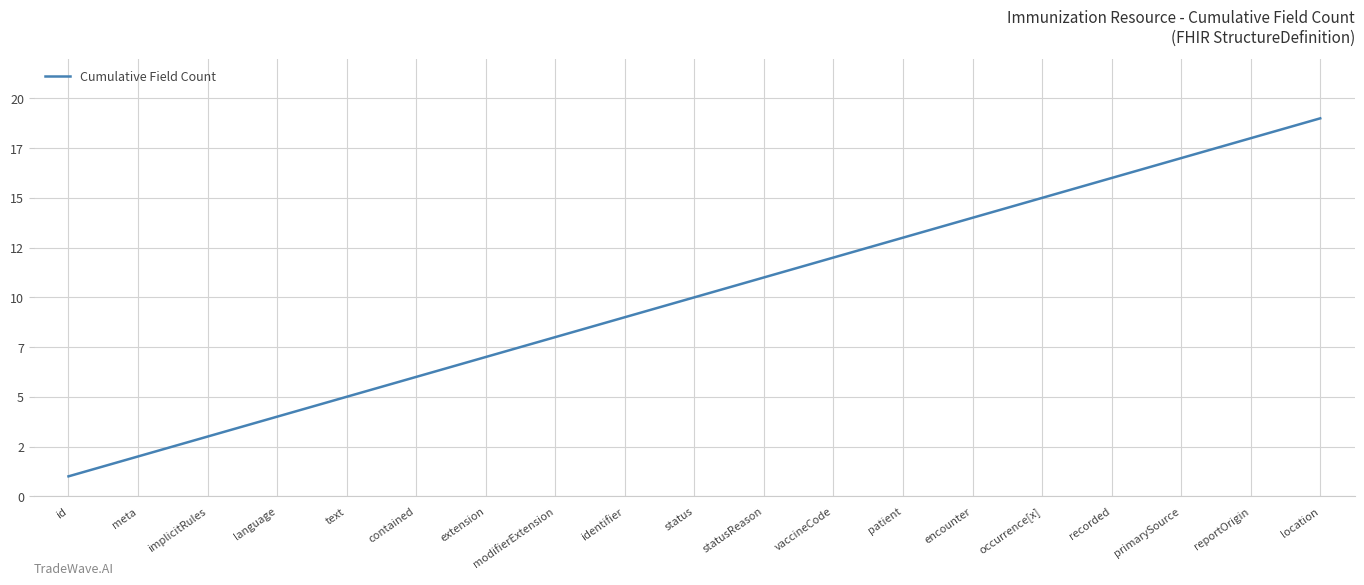

Does the chart have visible grid lines?

Yes